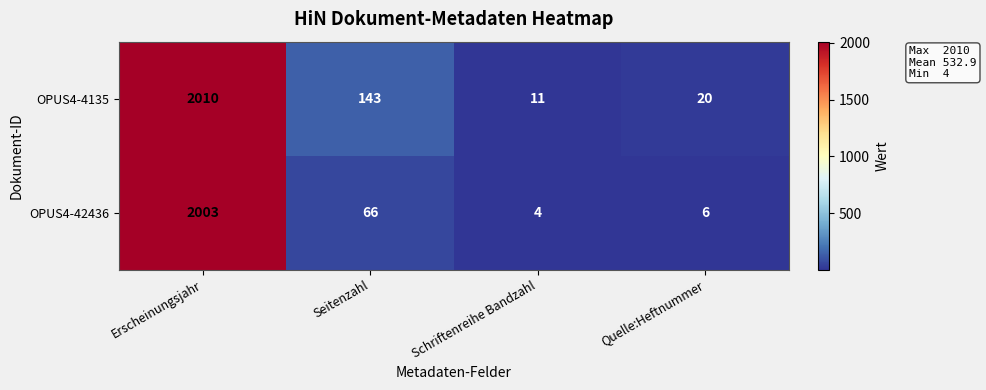

Reading left to right, list all the values displayed in this chart.

OPUS4-4135: 2010	143	11	20
OPUS4-42436: 2003	66	4	6